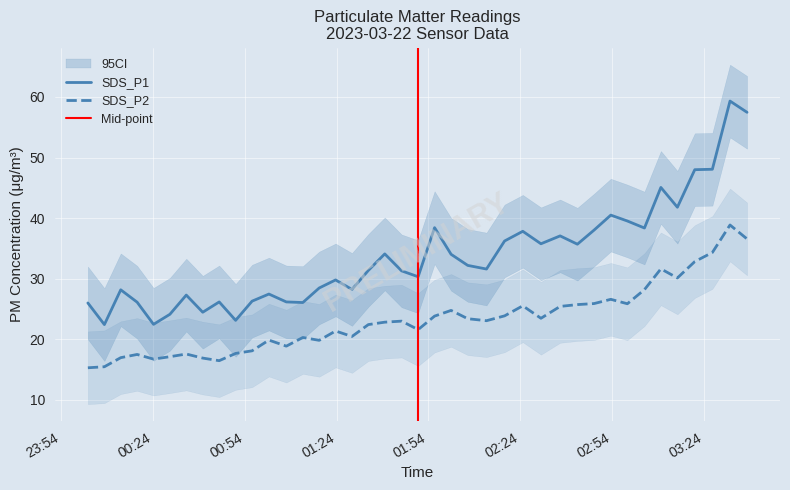

How many lines are shown in the chart?

2